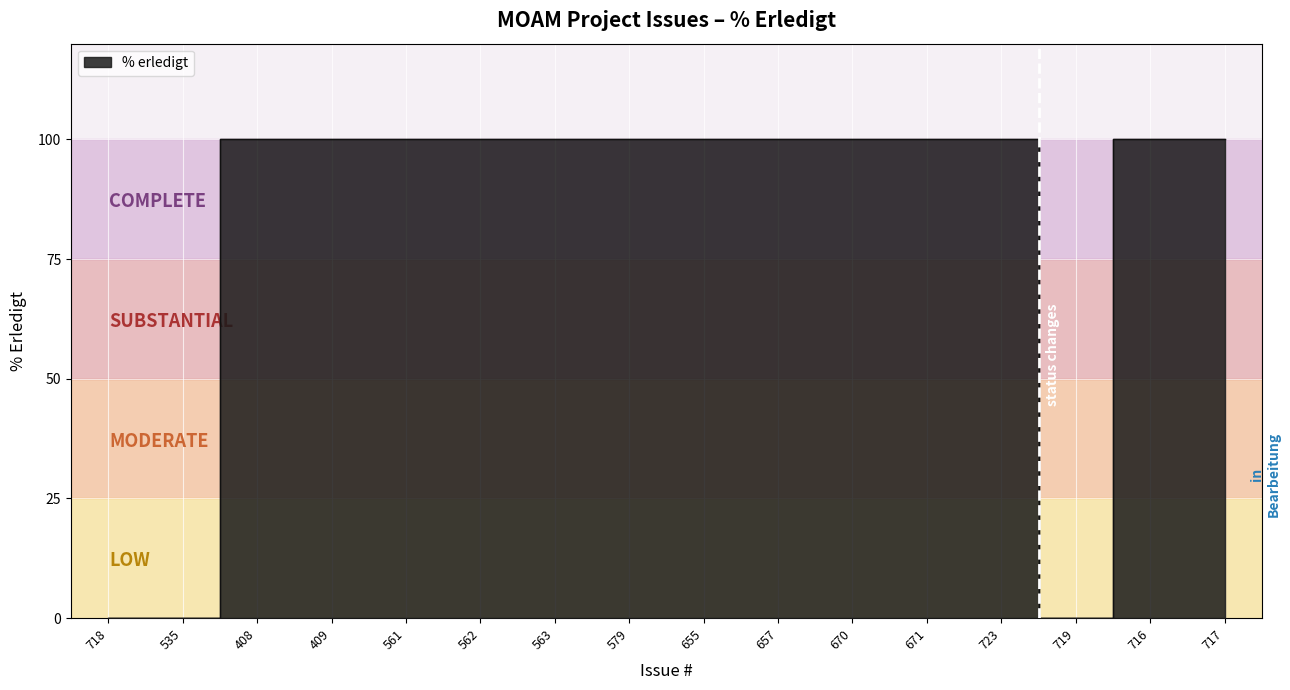

What is the difference between the maximum and second lowest values?

100